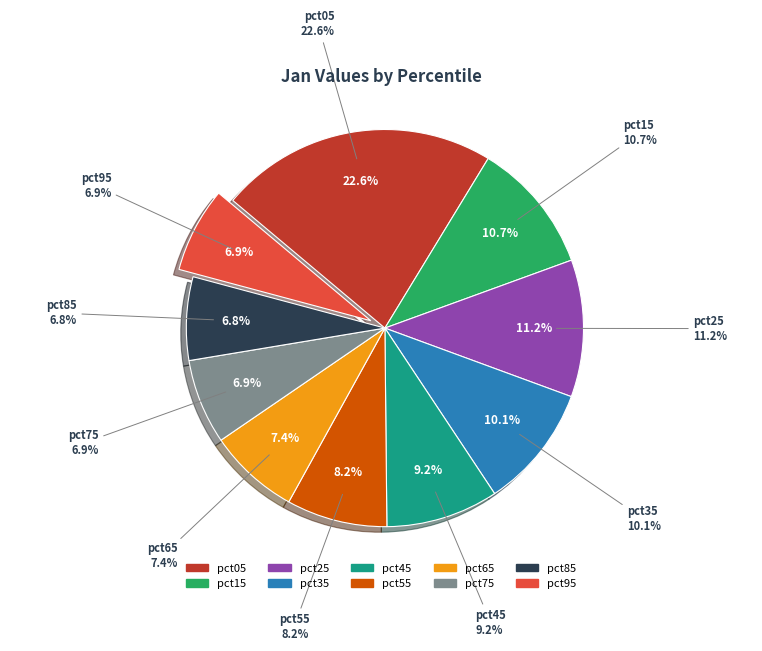

What percentage is the pct35 slice, to the nearest percent?

10%